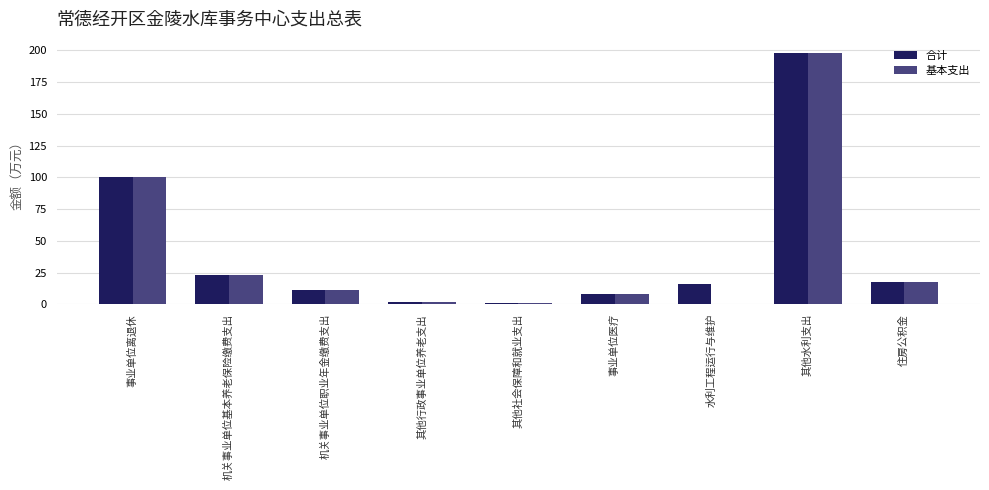

What is the sum of all 基本支出 values?

360.3